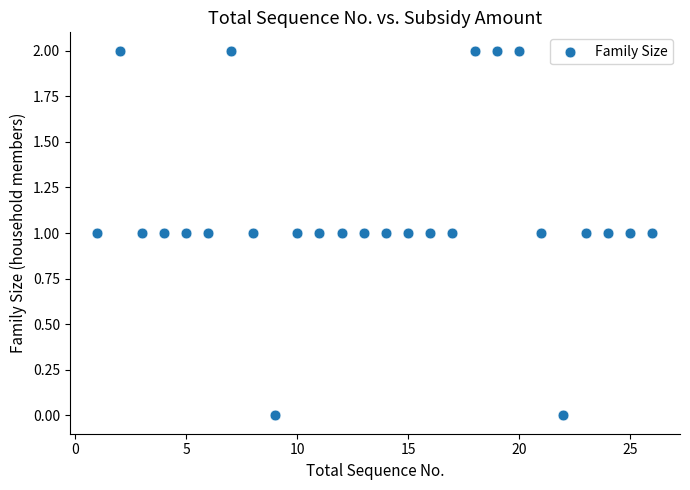

What is the range of X values (max minus min)?

25